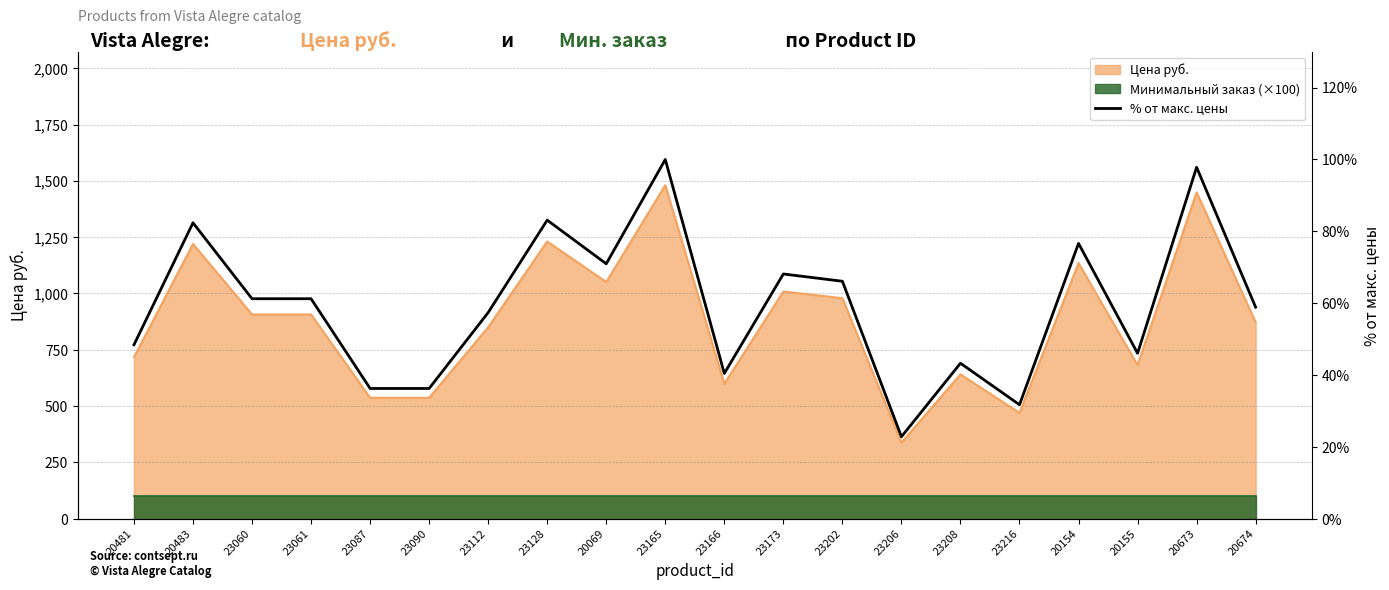

Between 20154 and 23202, which is larger?

20154